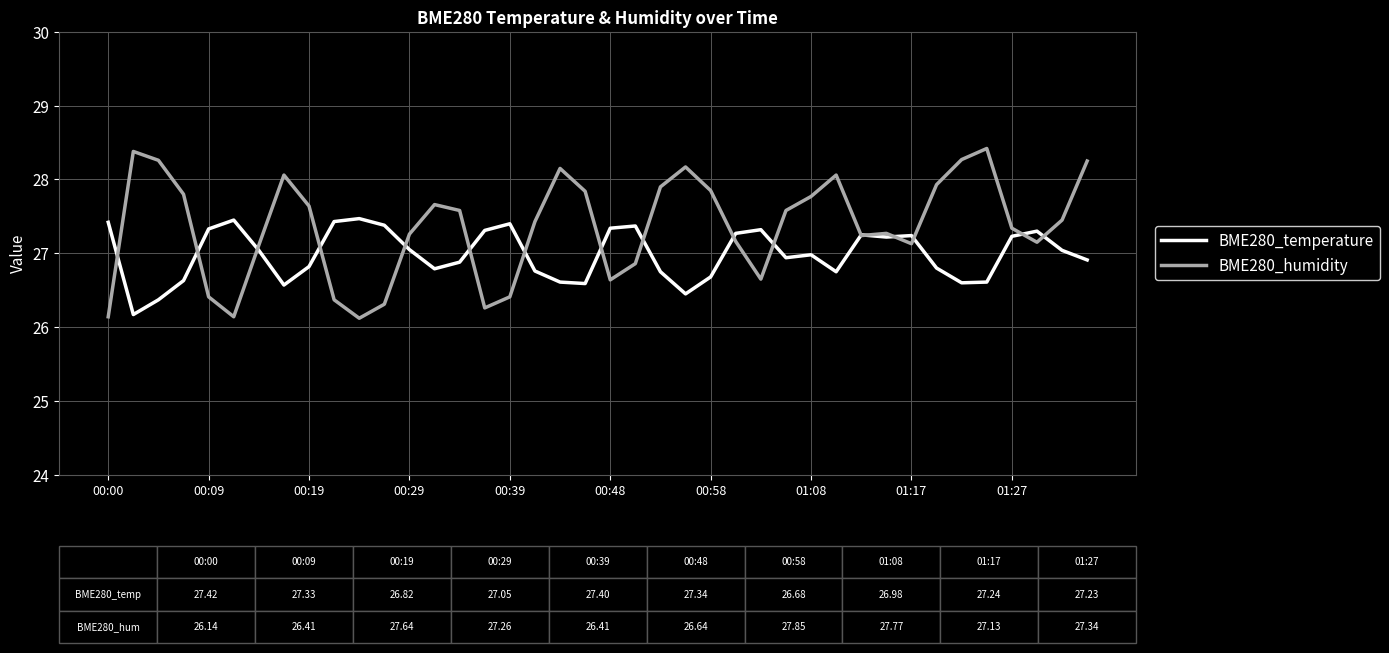

What is the difference between the second highest and second lowest values in the BME280_temperature series?

1.1